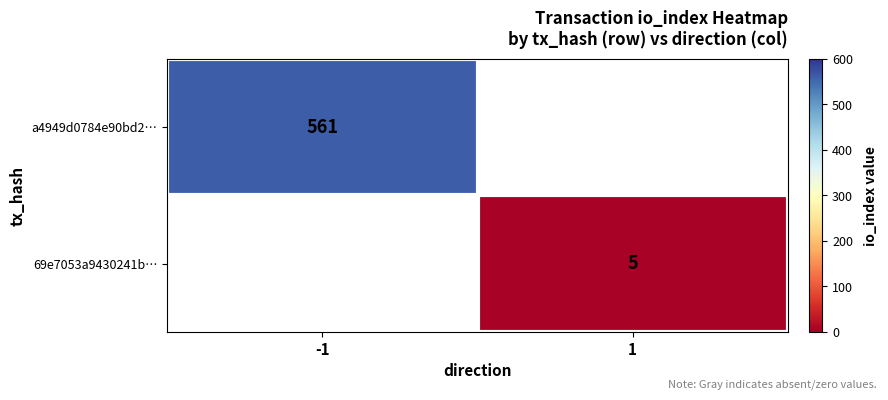

Is it true that a4949d0784e90bd2… equals 120 at -1?

False